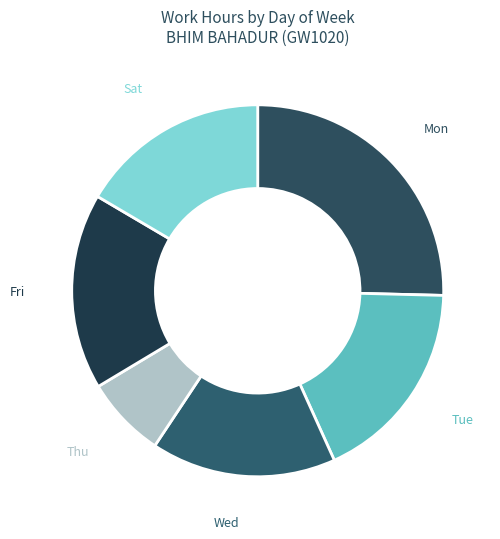

Which has a higher value, Mon or Thu?

Mon